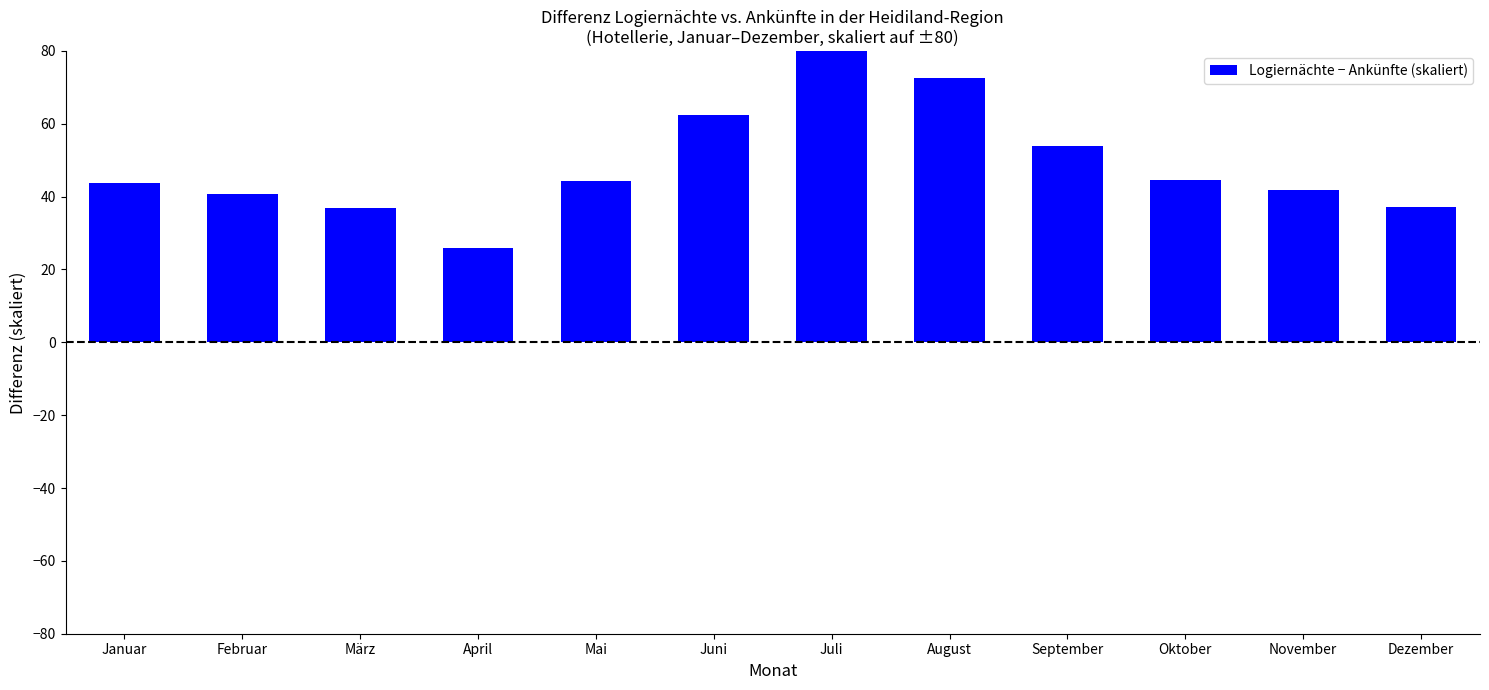

Read the value at Januar.

43.8